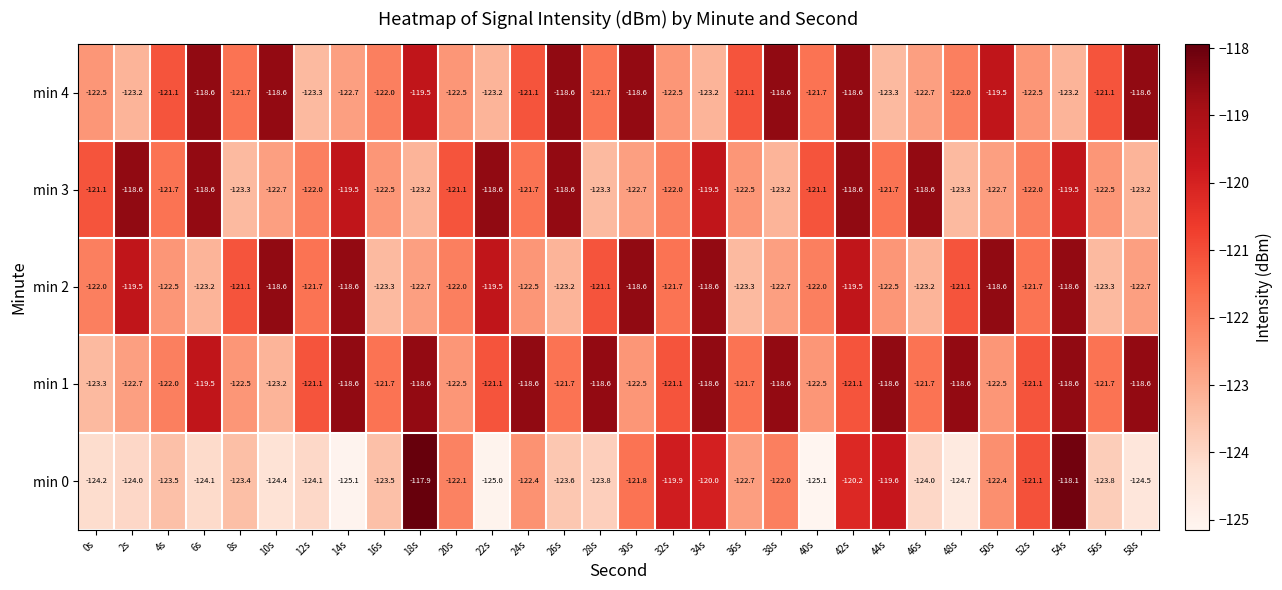

The value of min 0 at 40s is -125.1. True or false?

True